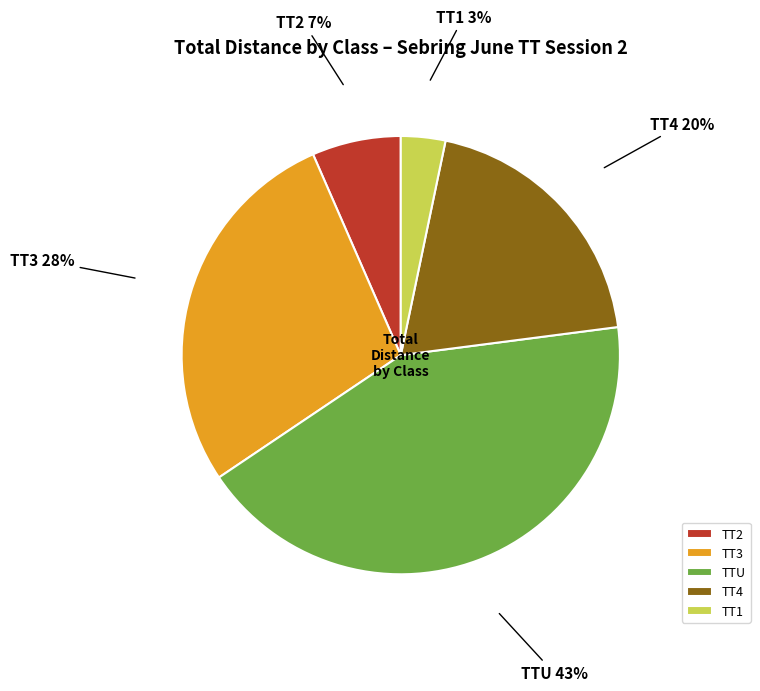

Which has a higher value, TT2 or TTU?

TTU